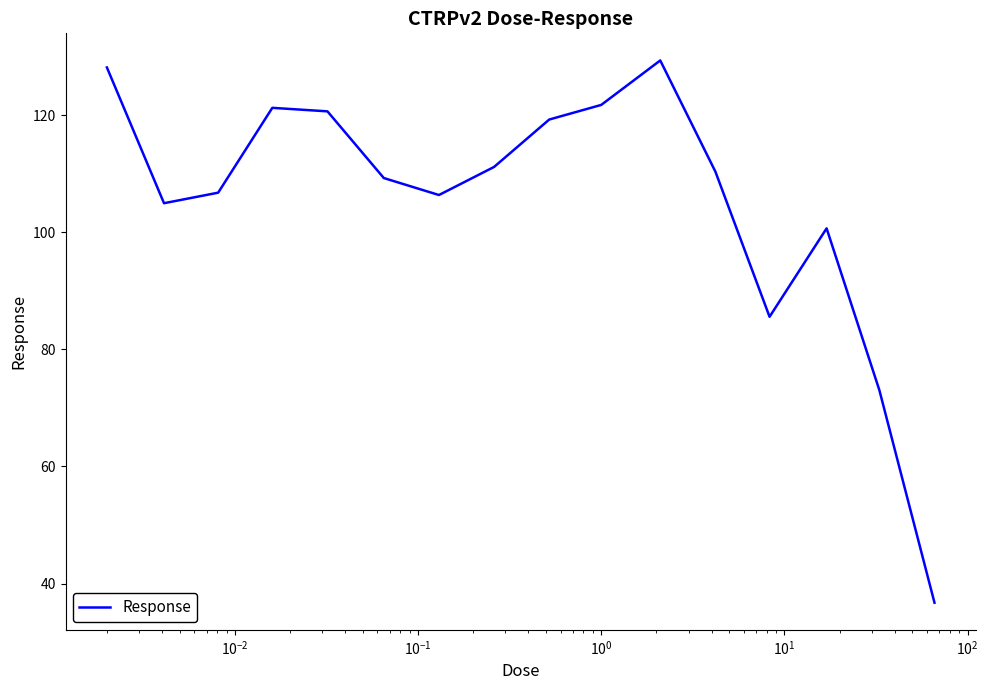

What is the maximum value shown in the chart?

129.4